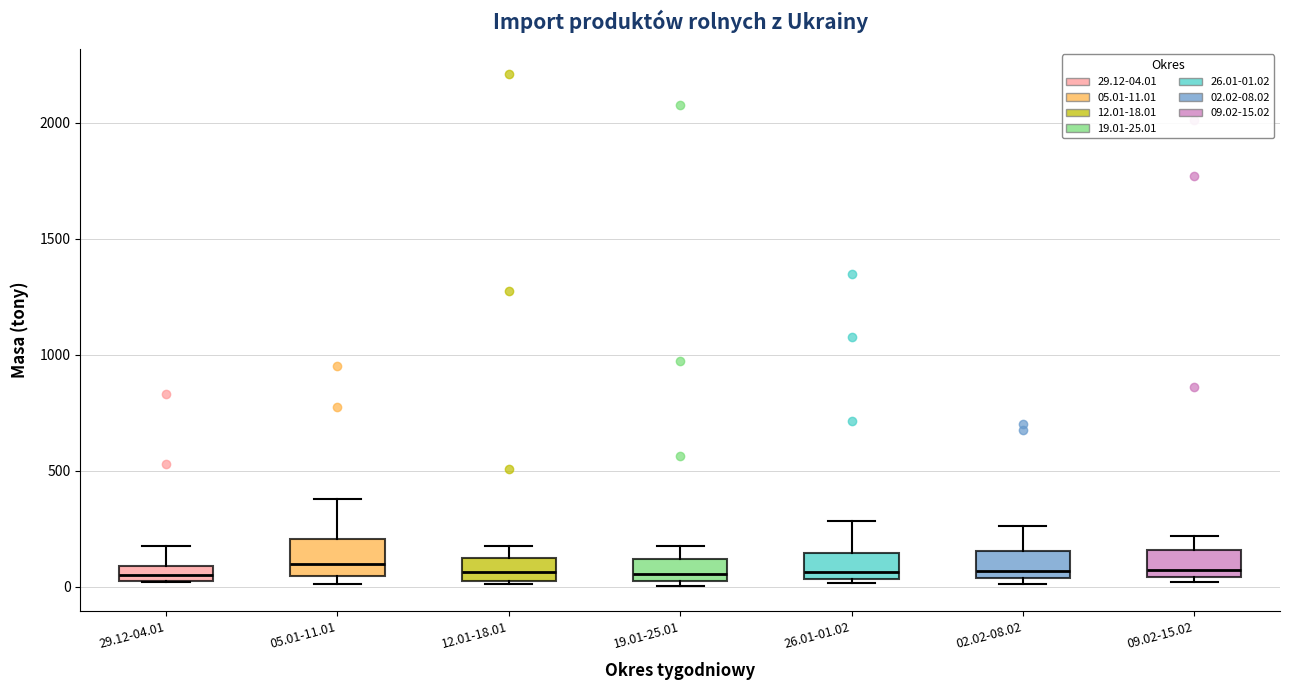

Where does the upper whisker of the box for 02.02-08.02 end on the y-axis? The values are not printed on the chart, so give them approximately, as read against the axis.

250